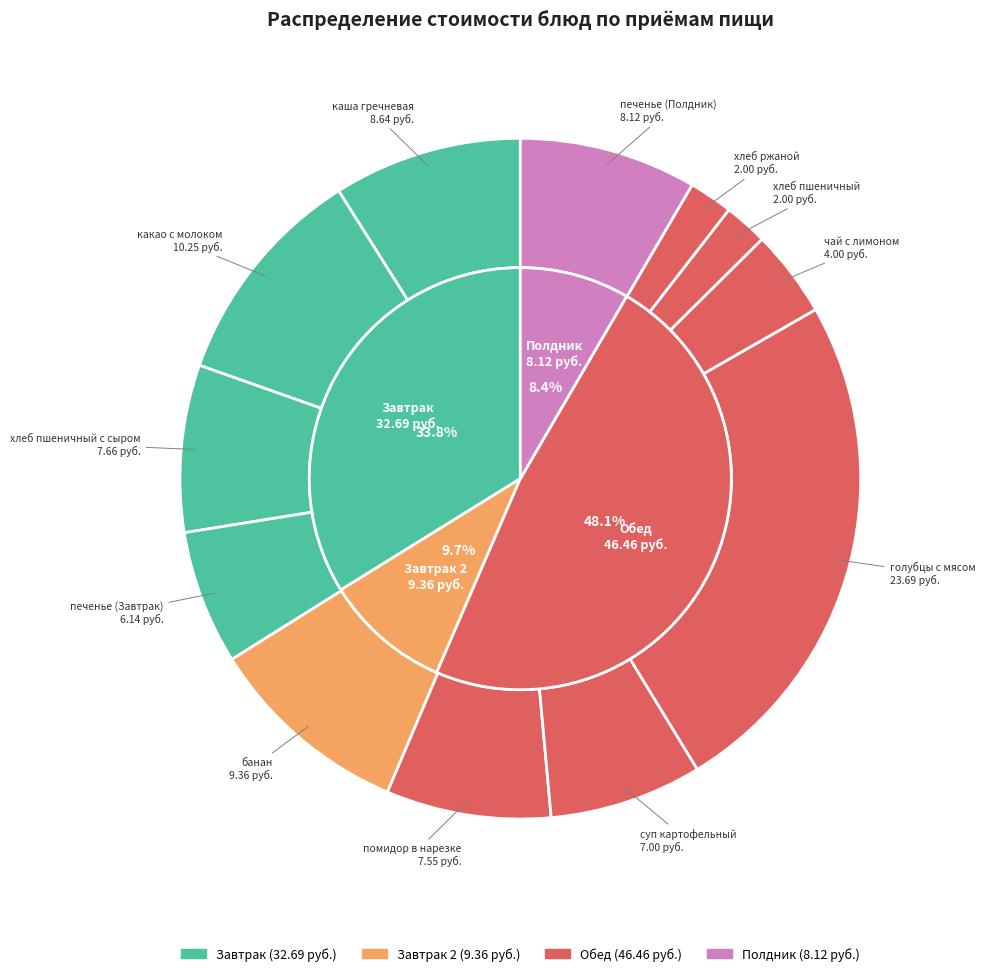

To the nearest percent, what is the combined percentage of каша гречневая and какао с молоком?

20%